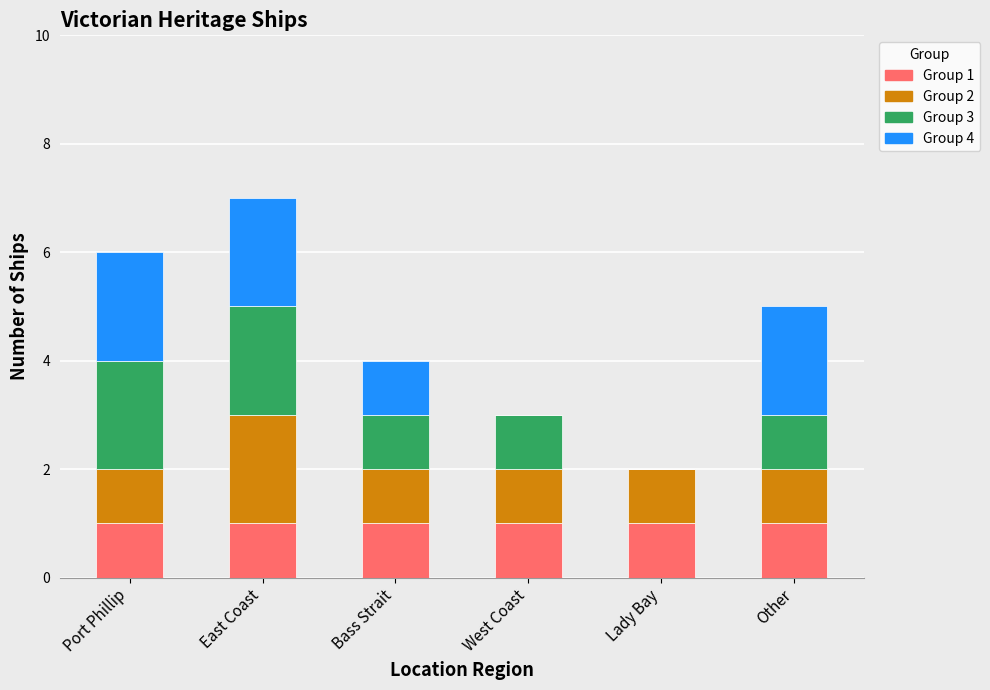

What is the total value across all series at Other?

5